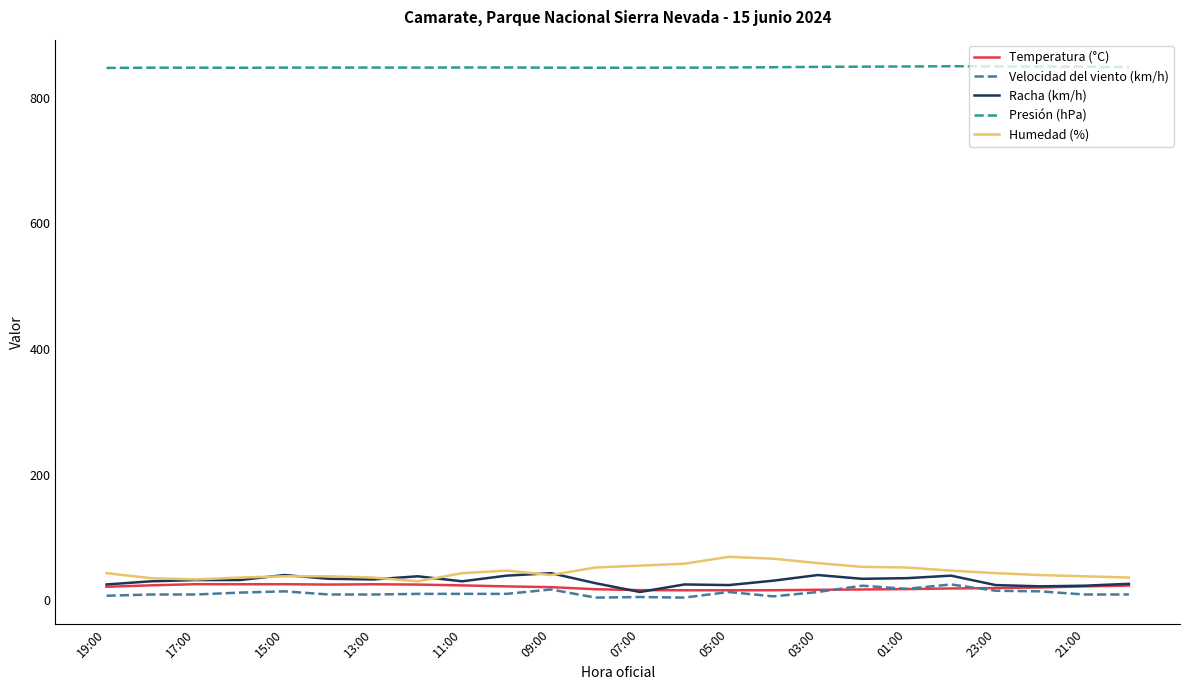

True or false: Presión (hPa) and Racha (km/h) intersect in this chart.

False